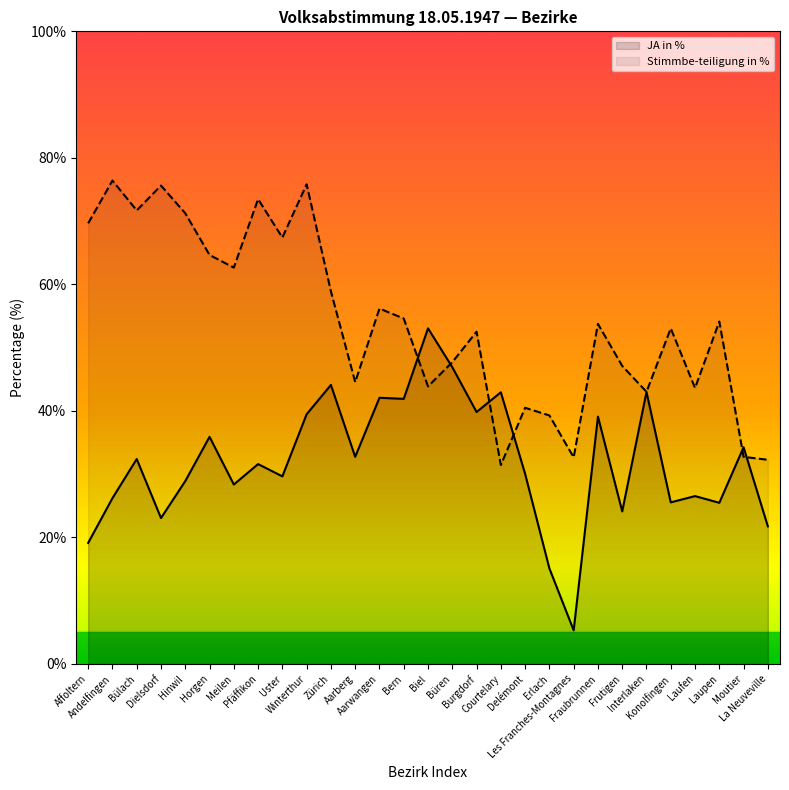

Which category has the highest value in the Stimmbe-teiligung in % series?

Andelfingen